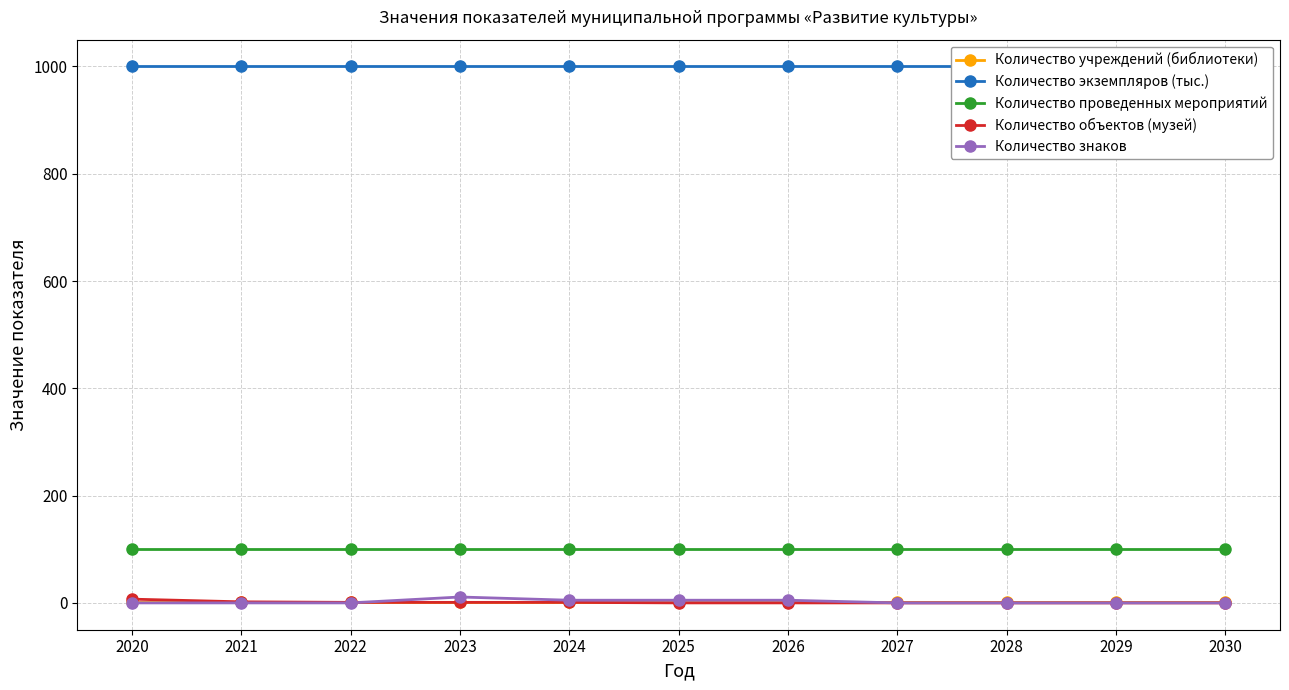

At which label does Количество объектов (музей) reach its peak?

2020